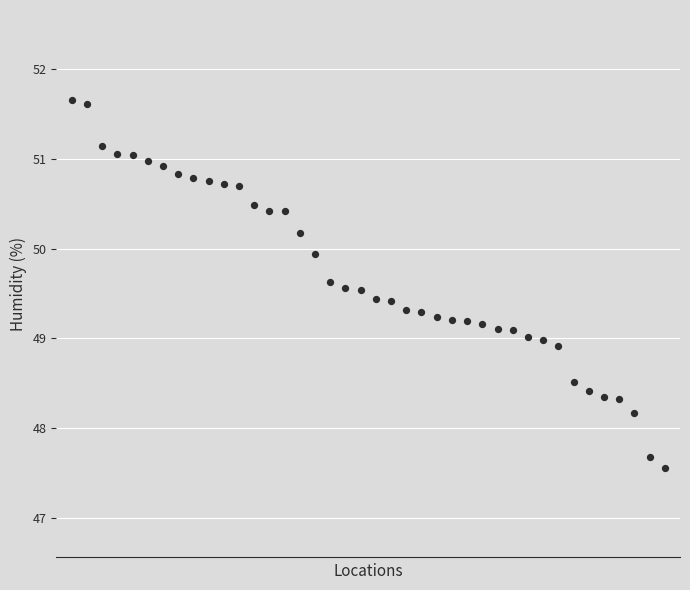

What is the range of Y values (max minus min)?

4.1